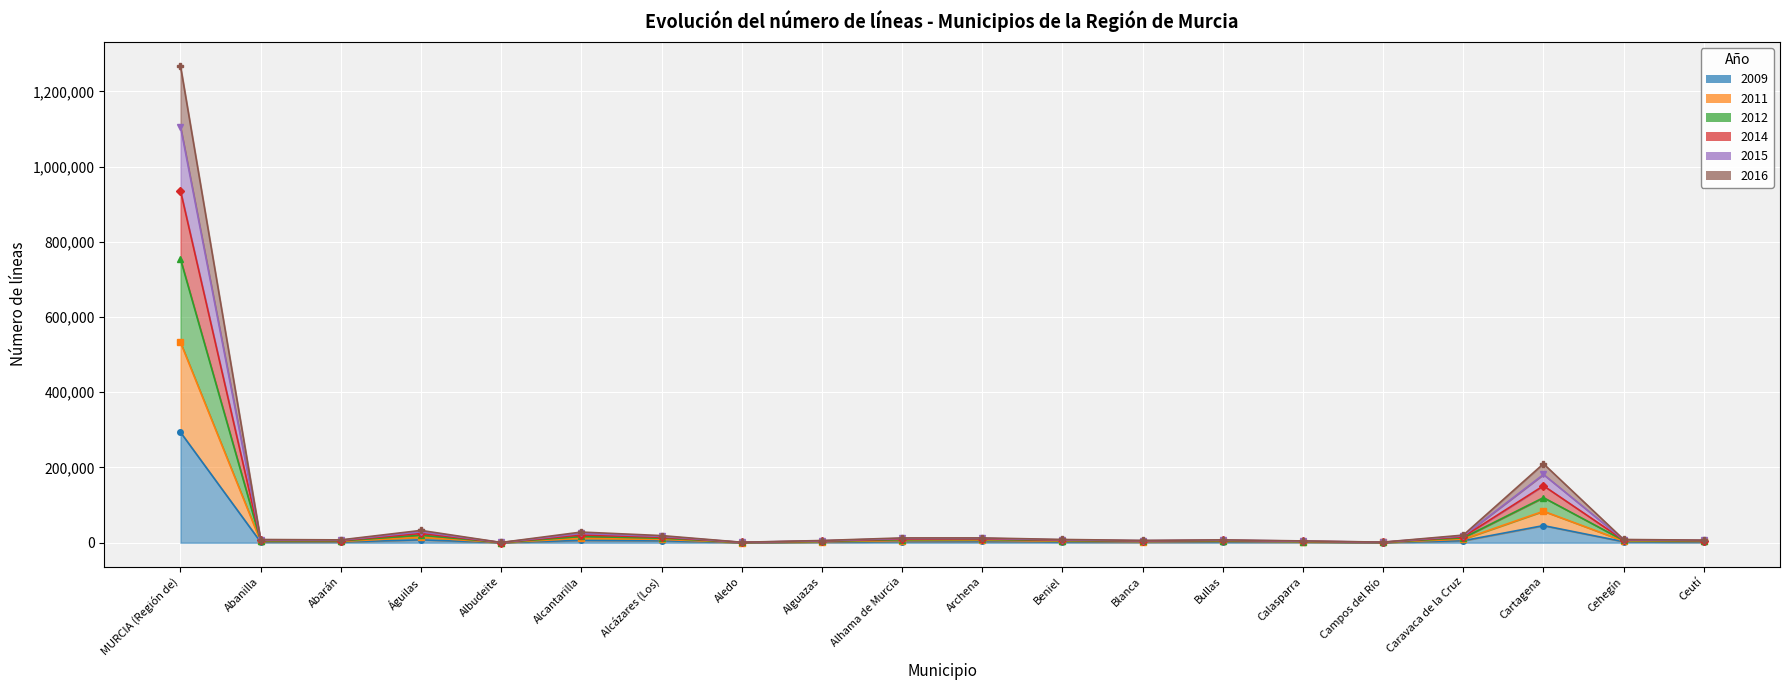

How many interior local valleys does the 2011 series have?

5